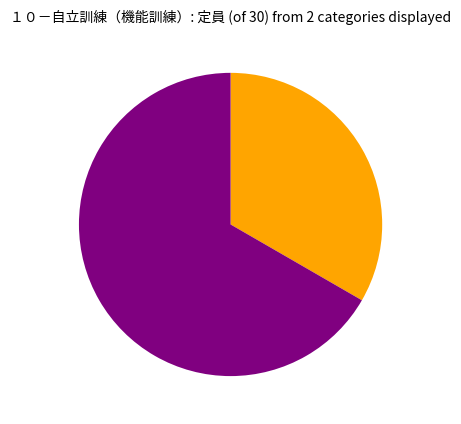

Is there a majority slice in this chart?

Yes